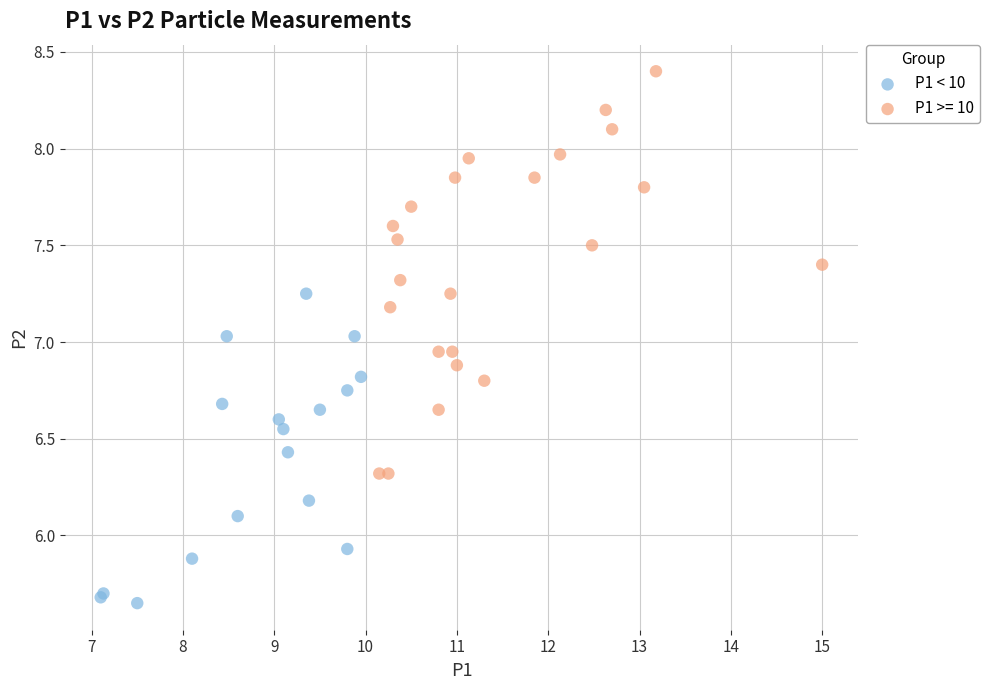

Which series has the widest spread of Y values?

P1 >= 10